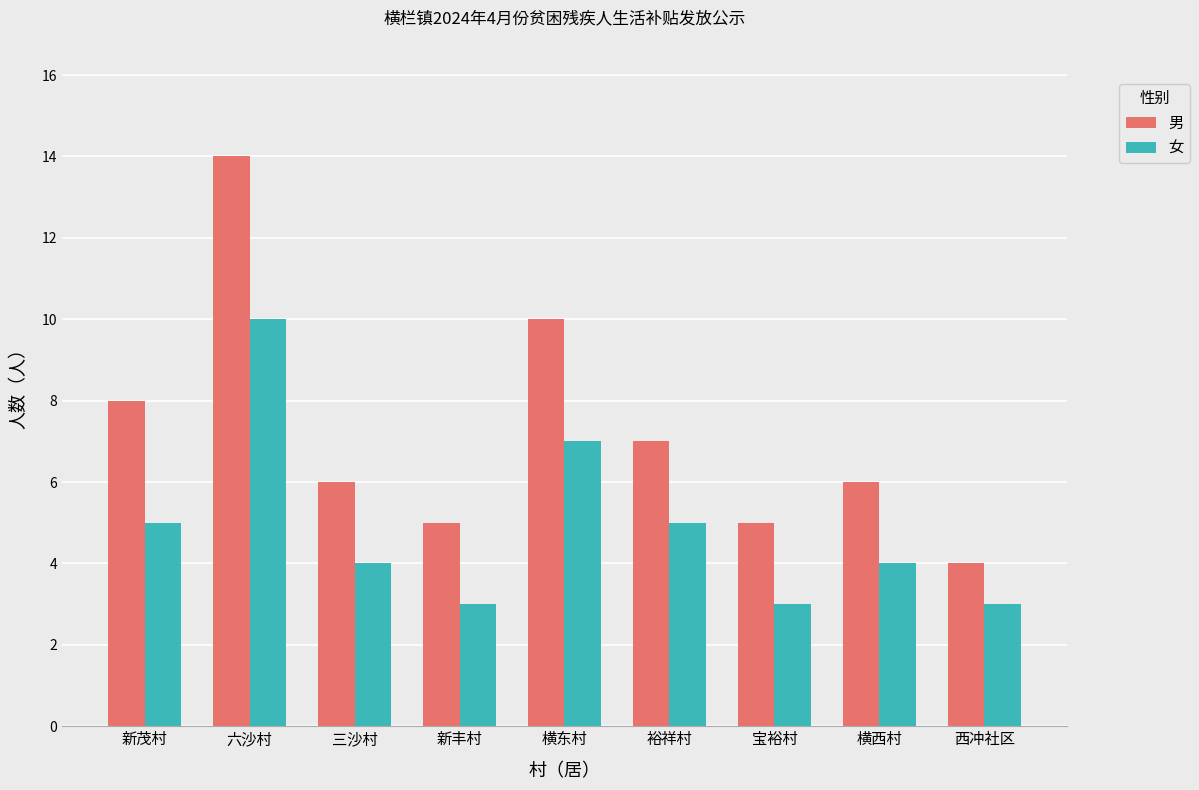

Reading right to left, transcribe all the data shown in this chart.

男: 西冲社区=4	横西村=6	宝裕村=5	裕祥村=7	横东村=10	新丰村=5	三沙村=6	六沙村=14	新茂村=8
女: 西冲社区=3	横西村=4	宝裕村=3	裕祥村=5	横东村=7	新丰村=3	三沙村=4	六沙村=10	新茂村=5